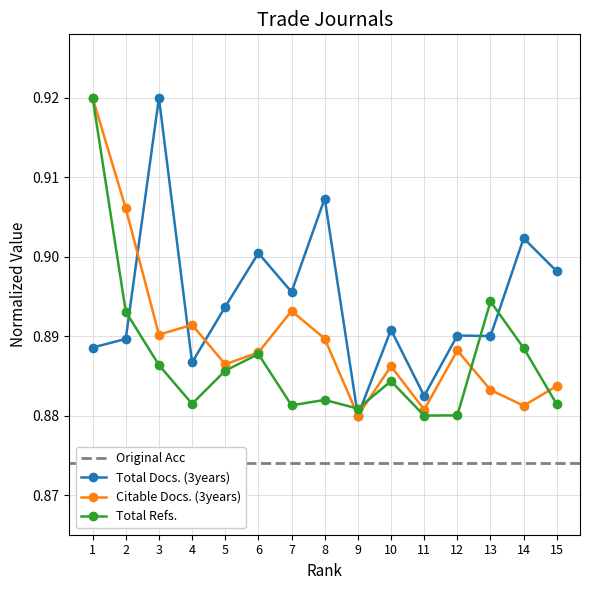

At which category is the sum across all series the highest?

1